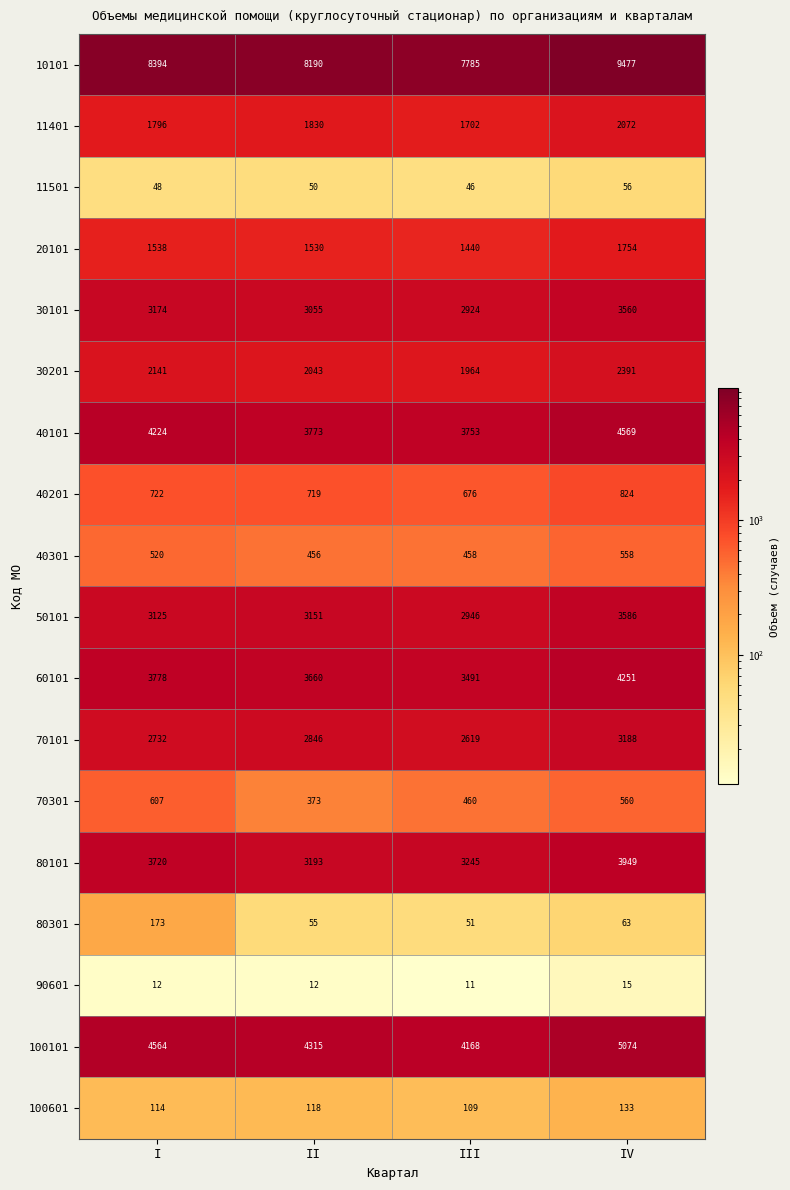

Which series has the widest spread of values?

10101